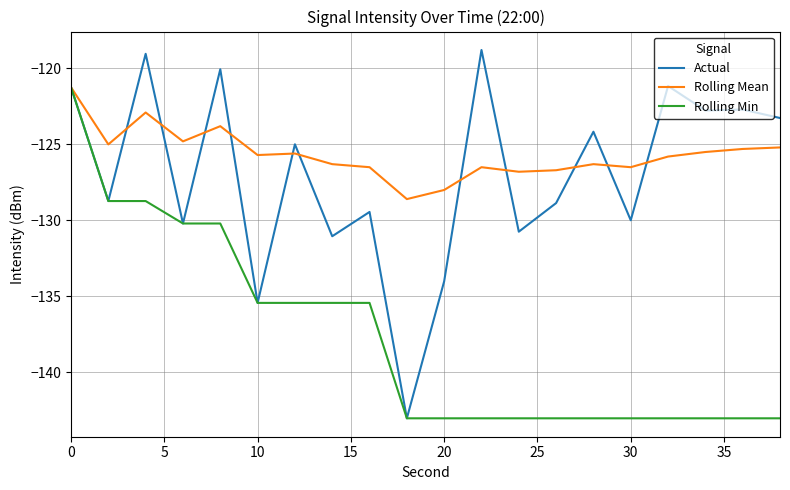

What is the smallest value displayed?

-143.0